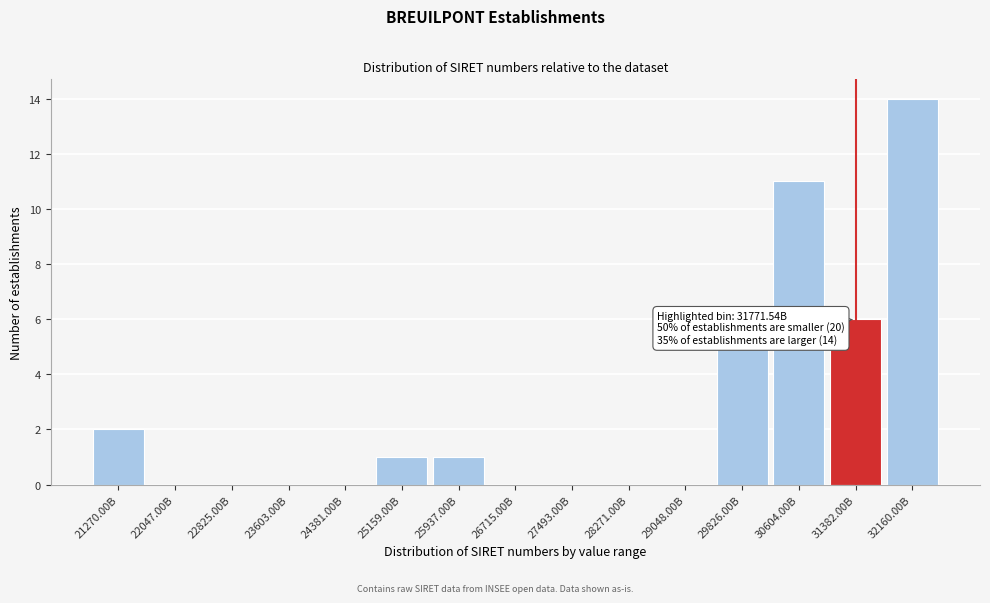

Reading left to right, extract all data points from this chart.

21270.00B=2	22047.00B=0	22825.00B=0	23603.00B=0	24381.00B=0	25159.00B=1	25937.00B=1	26715.00B=0	27493.00B=0	28271.00B=0	29048.00B=0	29826.00B=5	30604.00B=11	31382.00B=6	32160.00B=14